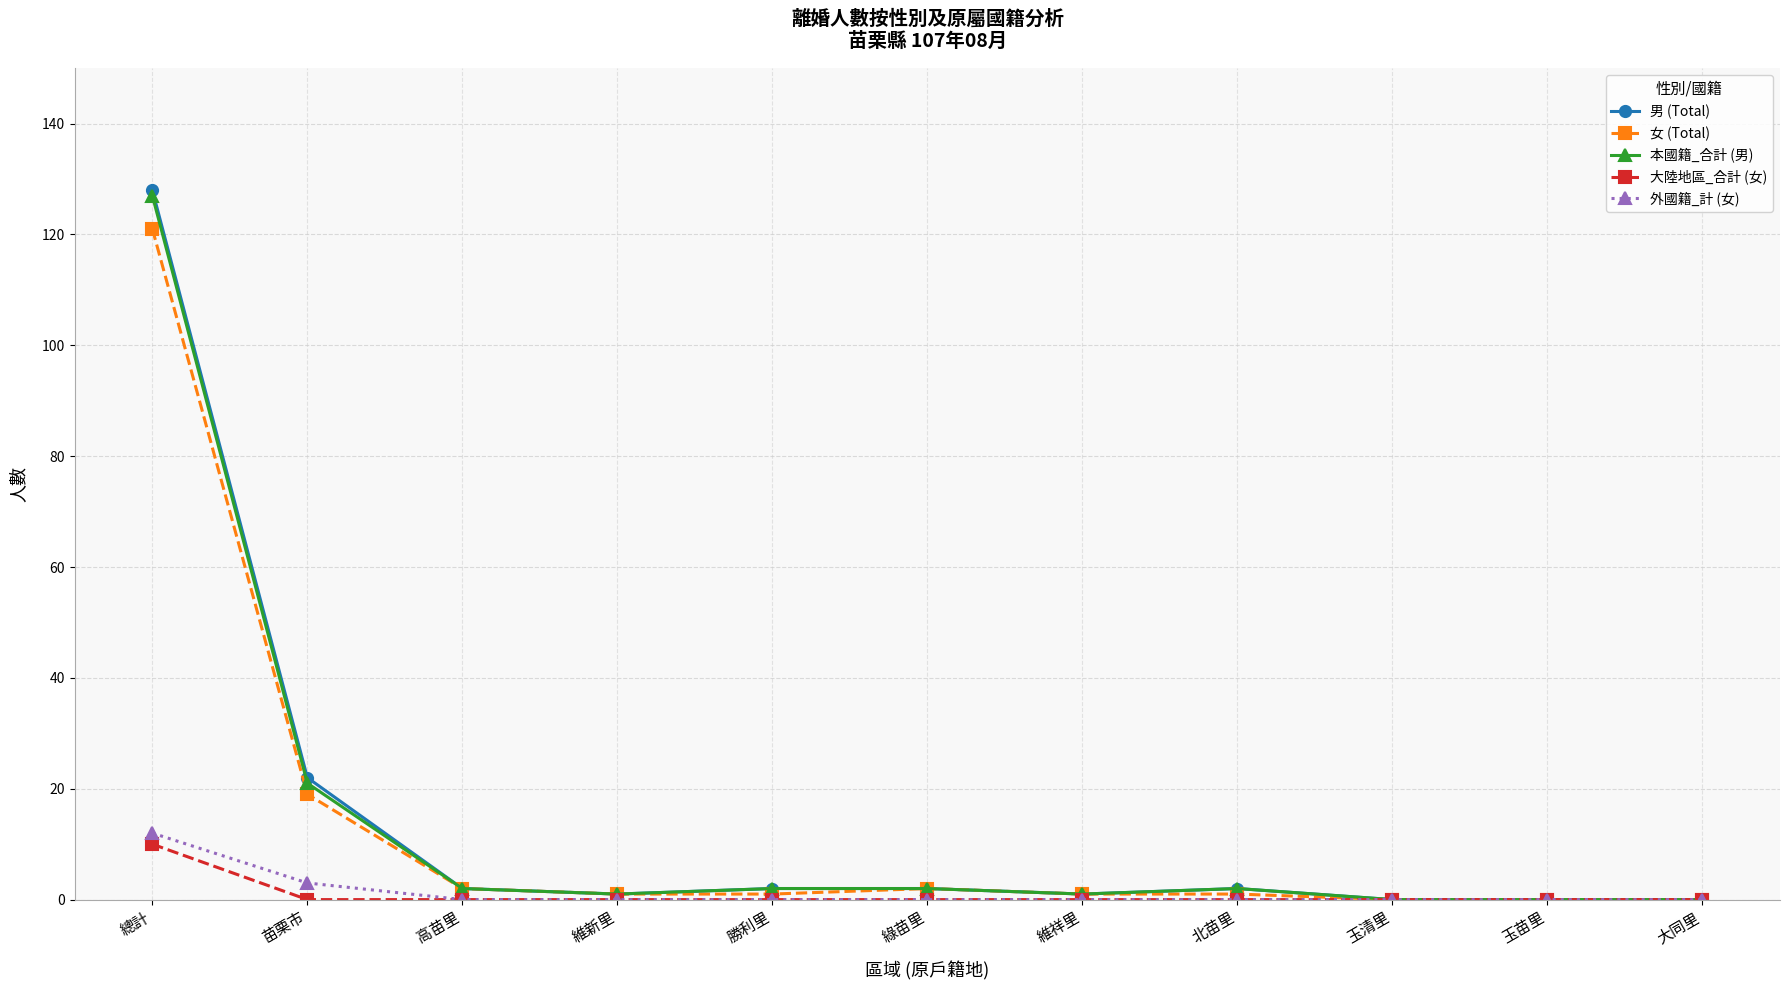

What is the maximum value for 女 (Total)?

121